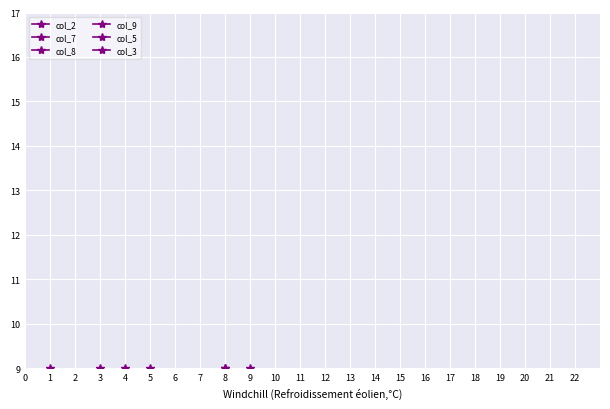

Reading right to left, extract all data points from this chart.

col_2: 7	3	9	5	4	9	1	2	8
col_7: 4	9	8	7	2	5	3	6	1
col_8: 9	1	6	2	8	3	5	4	7
col_9: 5	7	3	4	6	1	8	9	2
col_5: 9	6	7	8	1	4	2	5	3
col_3: 1	6	2	4	3	8	9	7	5